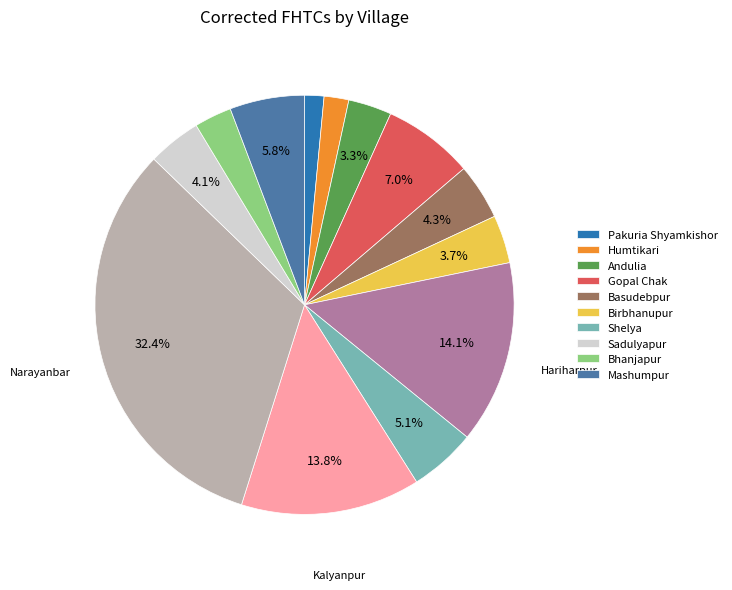

Does any single category account for the majority?

No